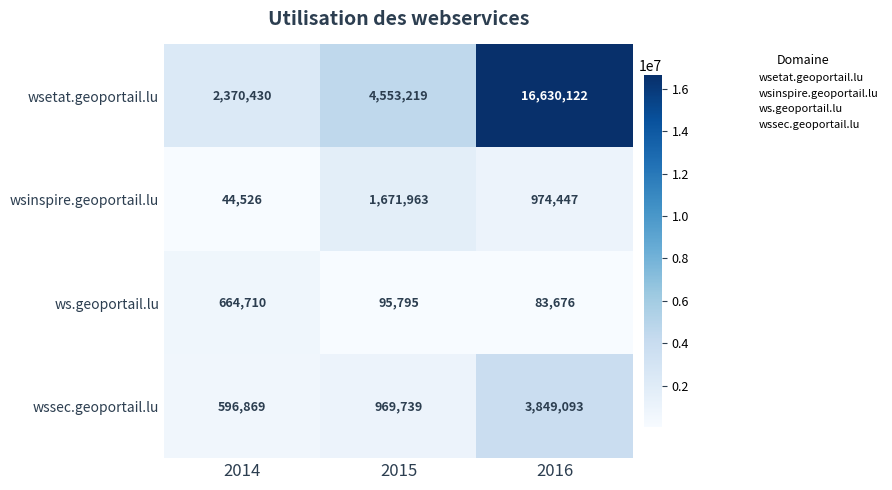

What is the spread (max minus min) of values at 2016?

16546446